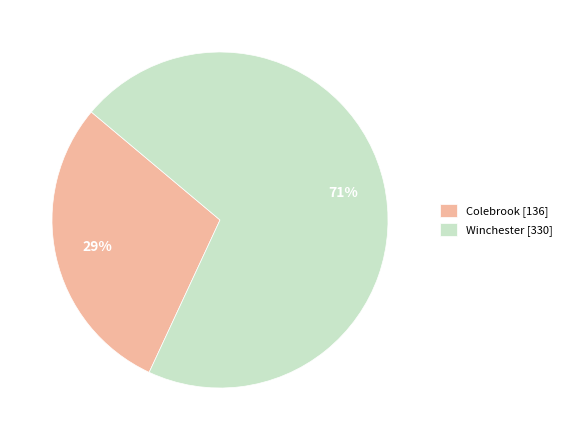

To the nearest percent, what is the difference between the Colebrook and Winchester slice percentages?

42%